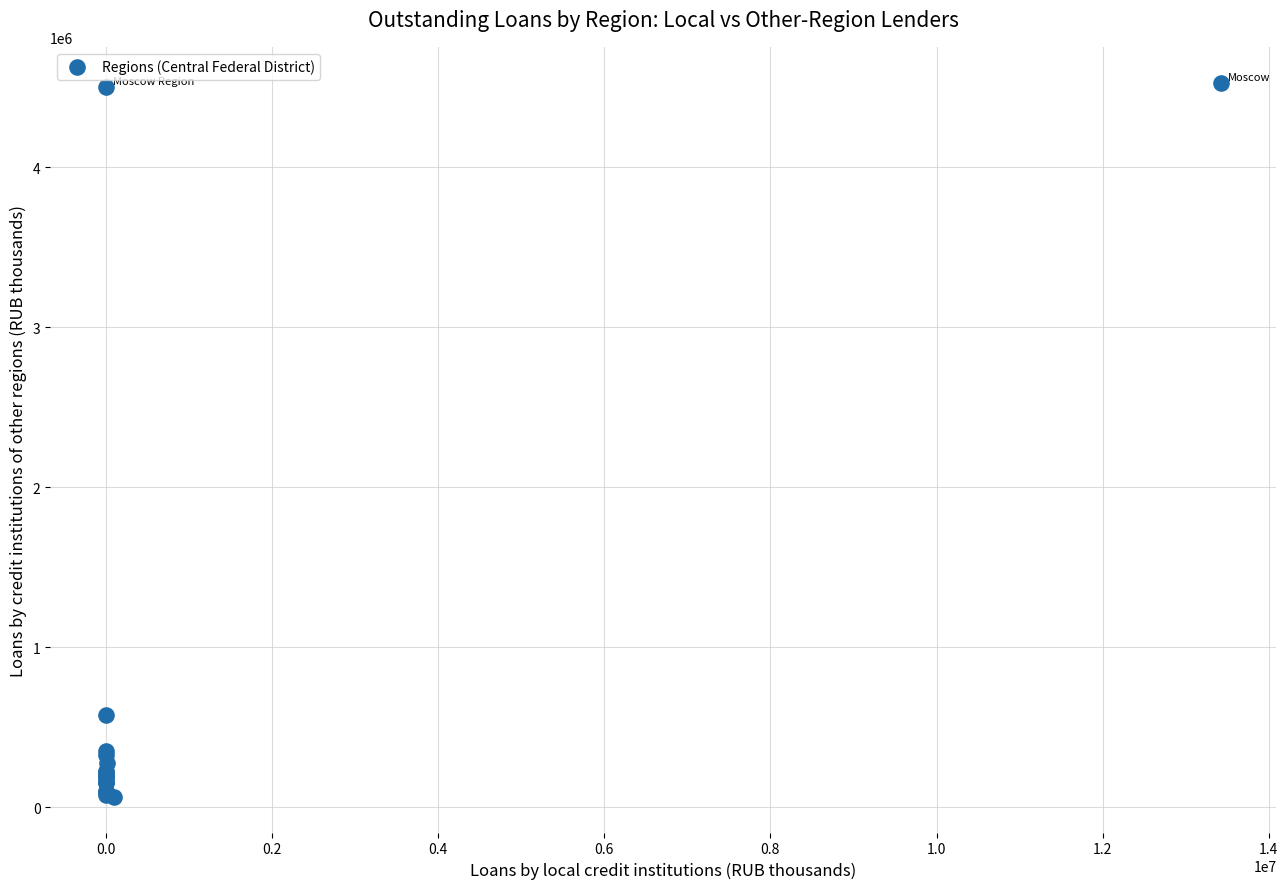

What Y value in the scatter plot is closest to 2297736?

575186